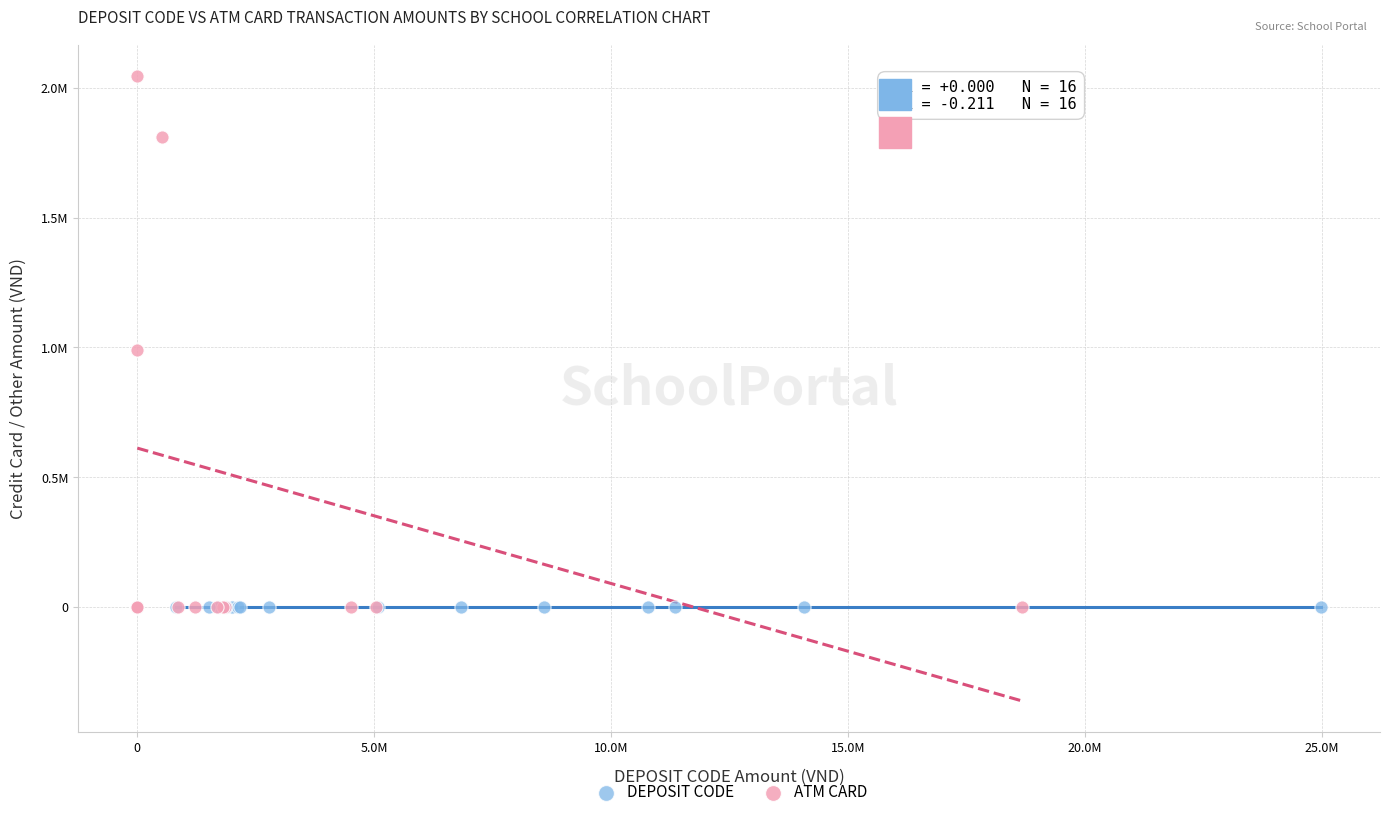

What are all the series names shown in the legend?

DEPOSIT CODE, ATM CARD